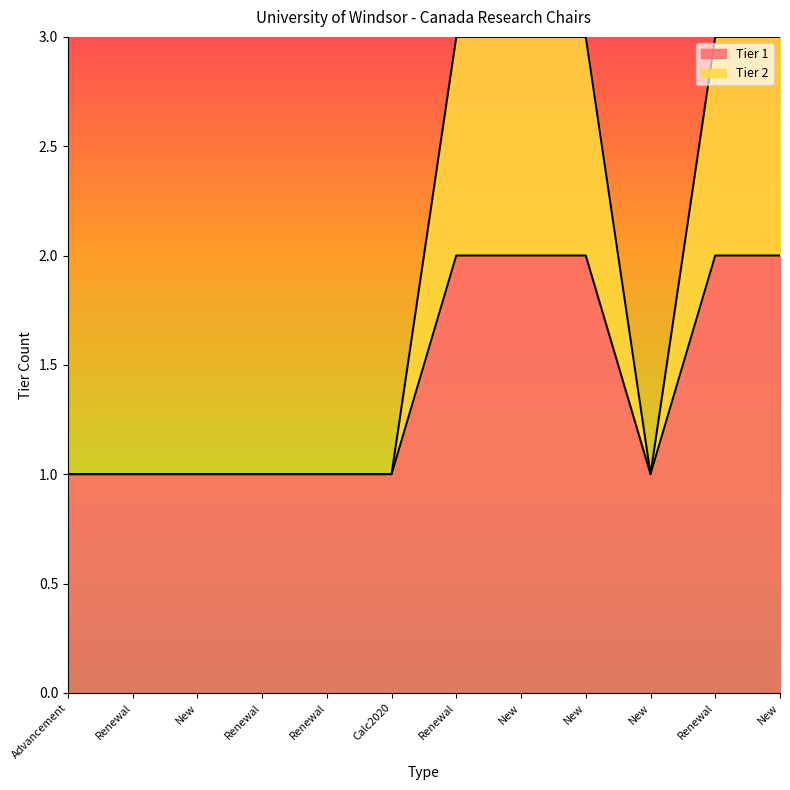

Does the chart display data point markers on the line(s)?

No